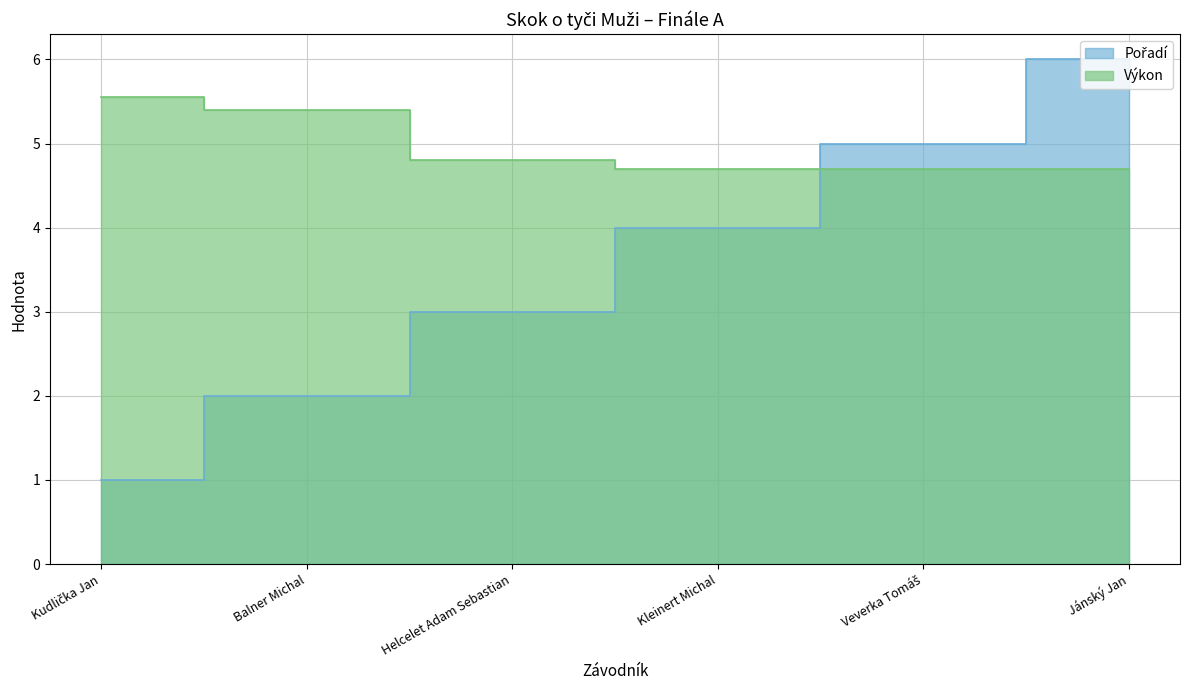

At which category is the sum across all series the highest?

Jánský Jan